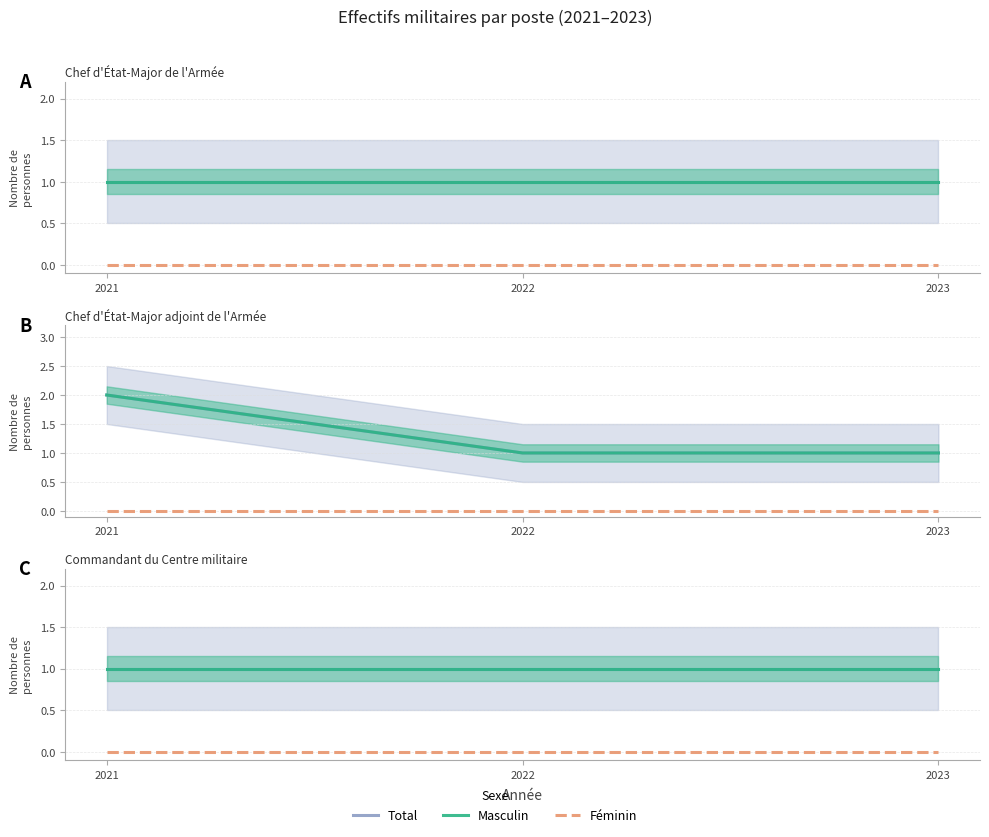

Which label corresponds to the smallest value in the chart?

2021